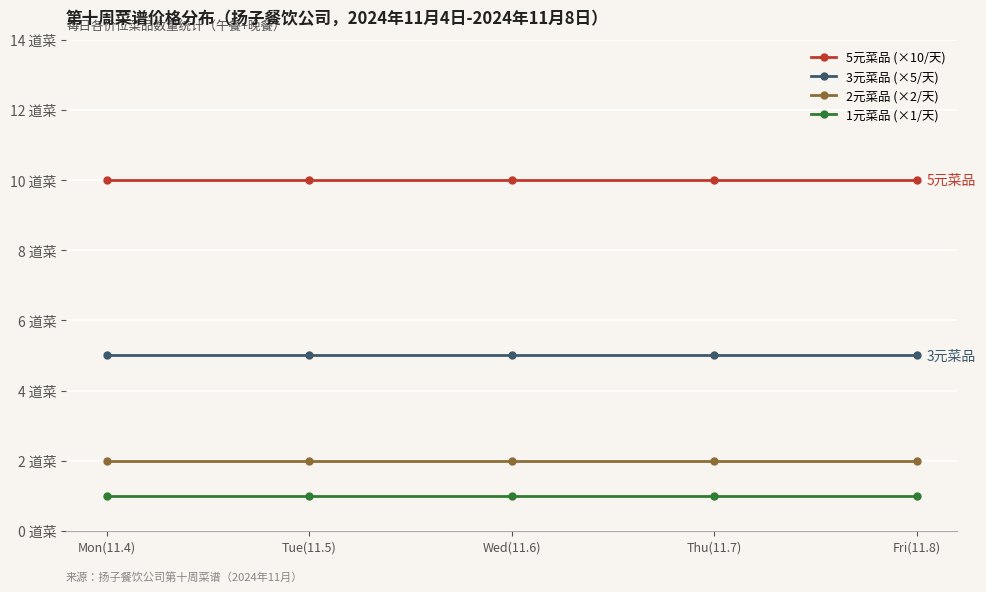

What are all the series names shown in the legend?

5元菜品 (×10/天), 3元菜品 (×5/天), 2元菜品 (×2/天), 1元菜品 (×1/天)